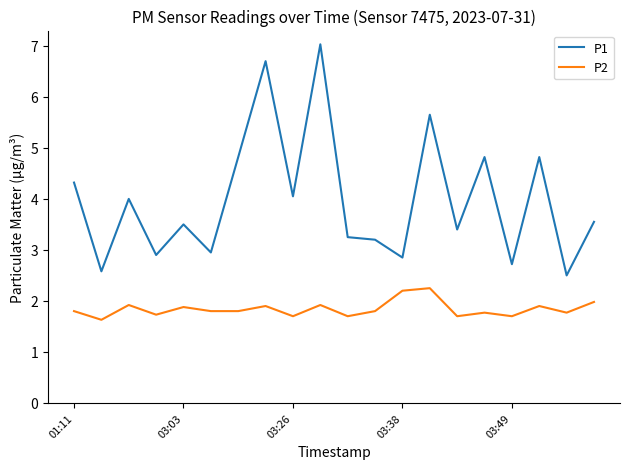

Is this an area chart (filled region under the line)?

No